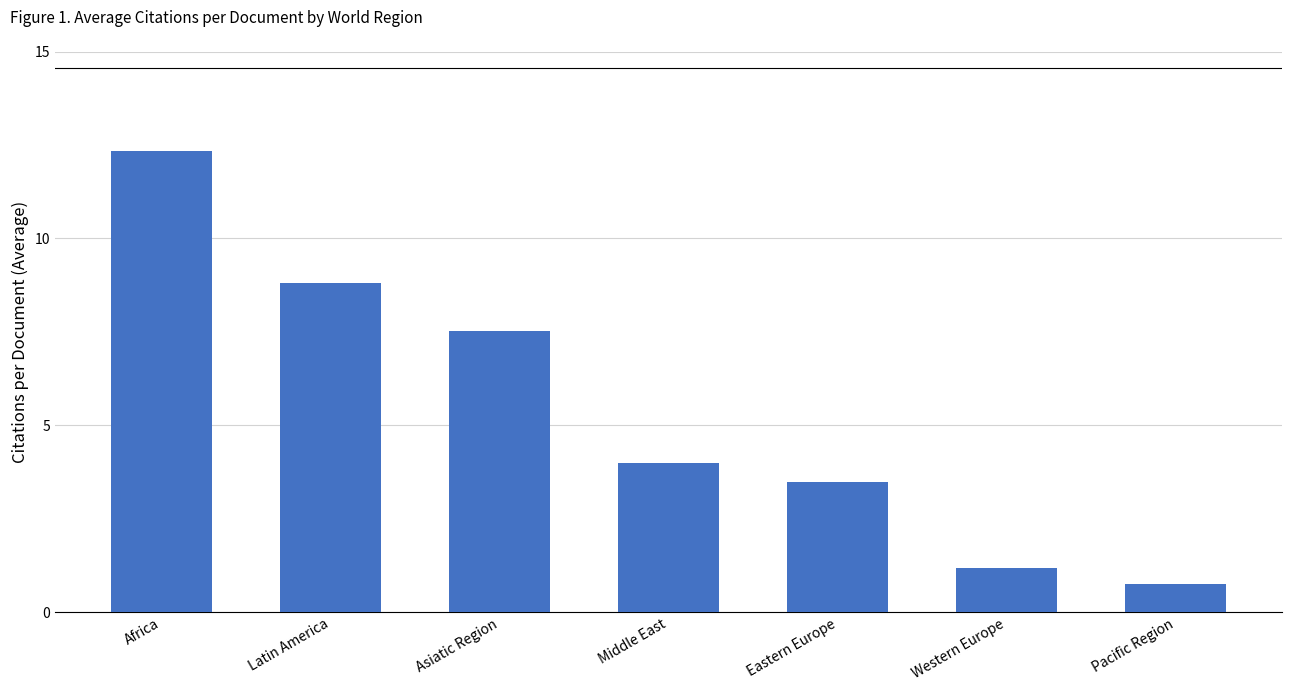

What is the change in value from Asiatic Region to Middle East?

-3.5